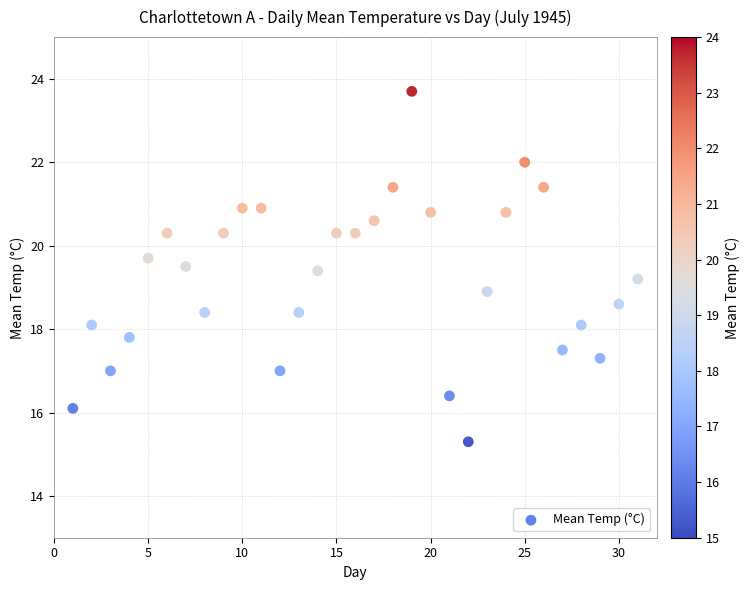

What is the range of X values (max minus min)?

30.0